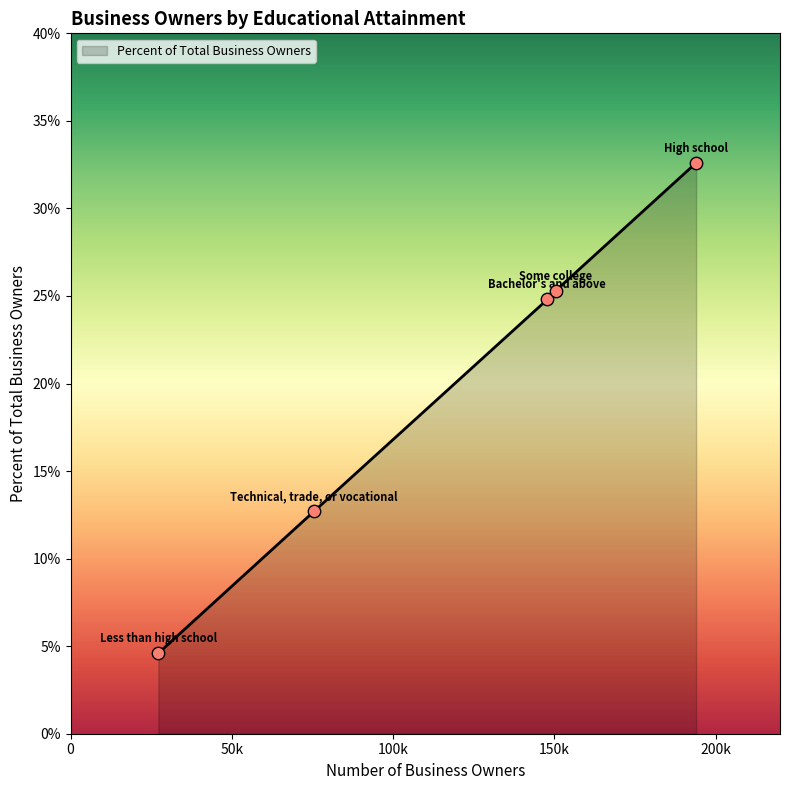

What is the sum of all values?

100.0